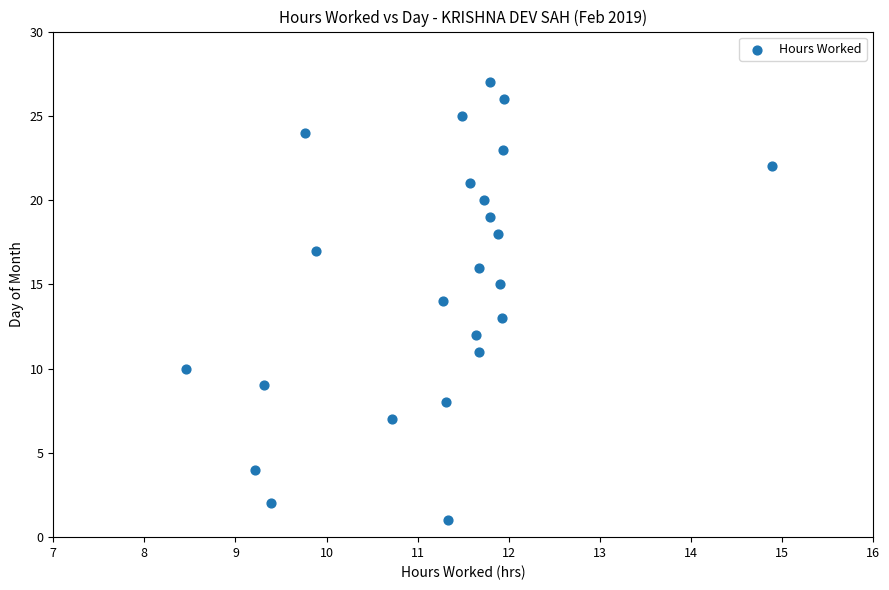

What is the range of Y values (max minus min)?

26